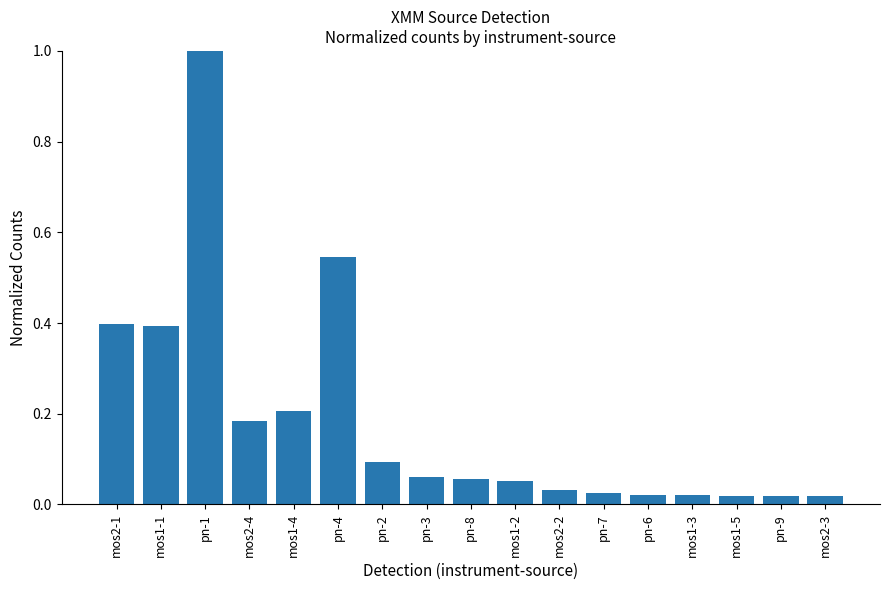

True or false: the data shows 1.0 at pn-1.

True